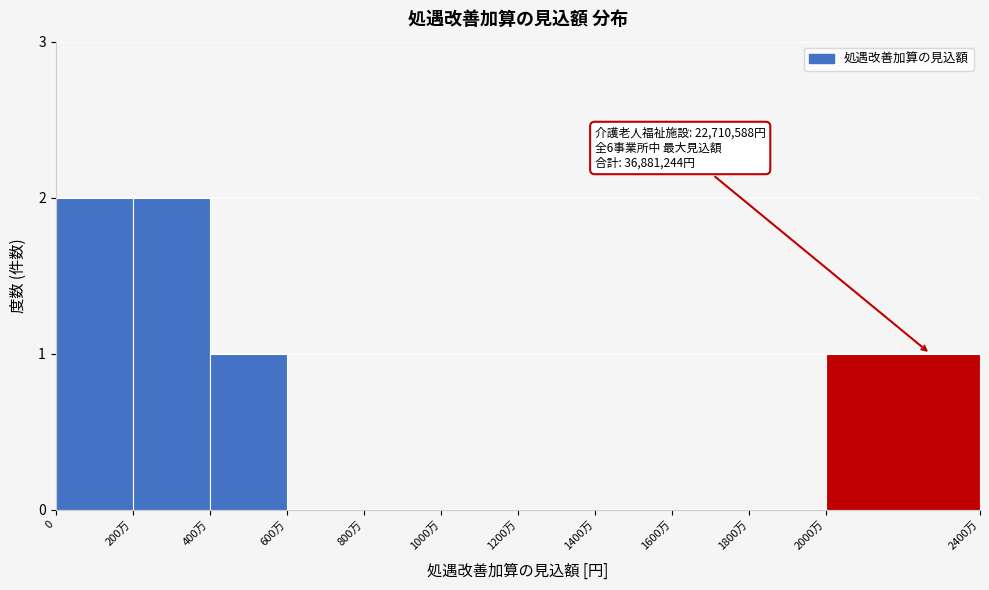

Reading left to right, what are all the values shown in this chart?

0=2	200万=2	400万=1	600万=0	800万=0	1000万=0	1200万=0	1400万=0	1600万=0	1800万=0	2000万=1